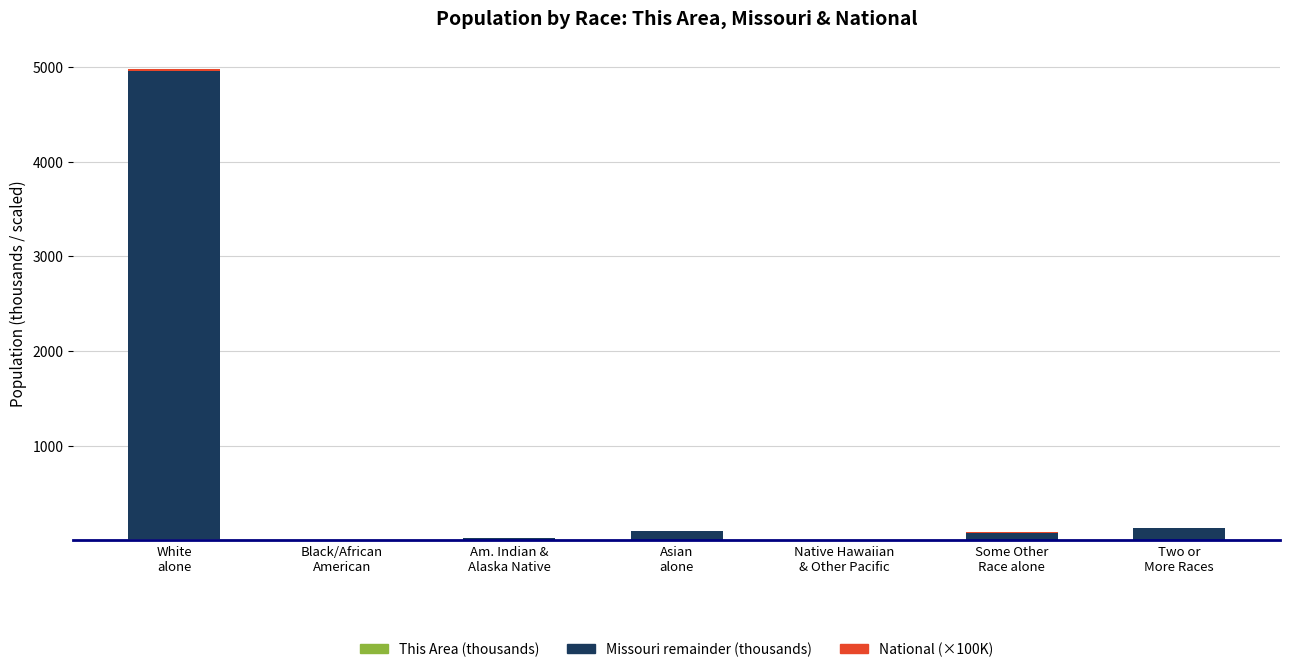

What is the difference between the maximum and minimum values in the Missouri remainder (thousands) series?

4949.2